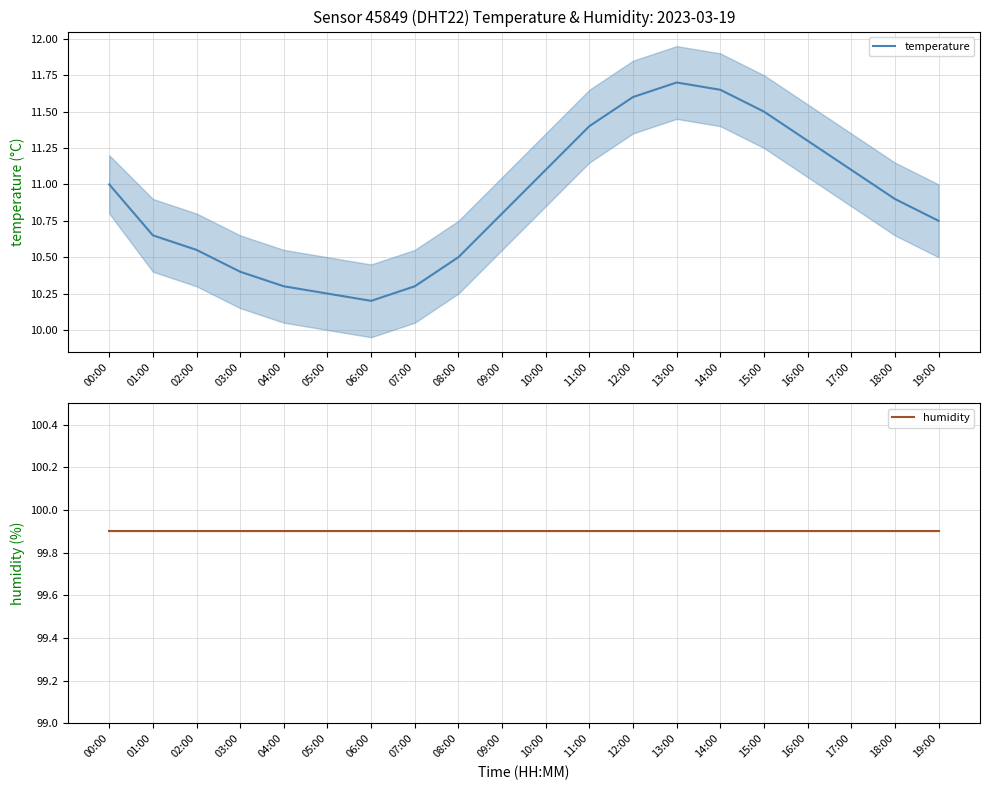

Reading right to left, what are all the values shown in this chart?

temperature: 19:00=10.8	18:00=10.9	17:00=11.1	16:00=11.3	15:00=11.5	14:00=11.7	13:00=11.7	12:00=11.6	11:00=11.4	10:00=11.1	09:00=10.8	08:00=10.5	07:00=10.3	06:00=10.2	05:00=10.2	04:00=10.3	03:00=10.4	02:00=10.6	01:00=10.7	00:00=11.0
humidity: 19:00=99.9	18:00=99.9	17:00=99.9	16:00=99.9	15:00=99.9	14:00=99.9	13:00=99.9	12:00=99.9	11:00=99.9	10:00=99.9	09:00=99.9	08:00=99.9	07:00=99.9	06:00=99.9	05:00=99.9	04:00=99.9	03:00=99.9	02:00=99.9	01:00=99.9	00:00=99.9